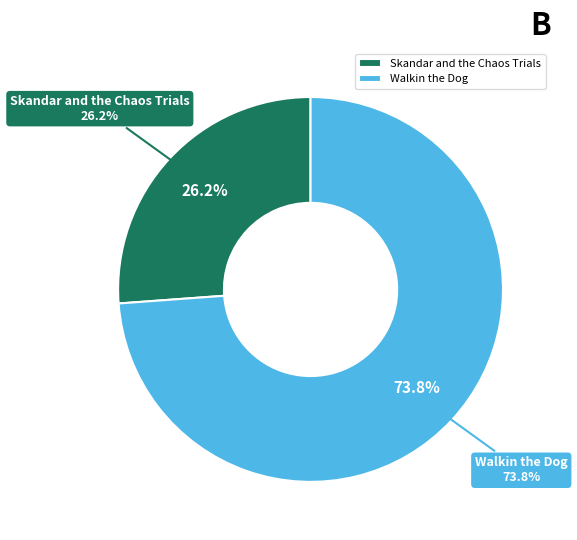

Is it true that Skandar and the Chaos Trials is 20% of the pie?

False